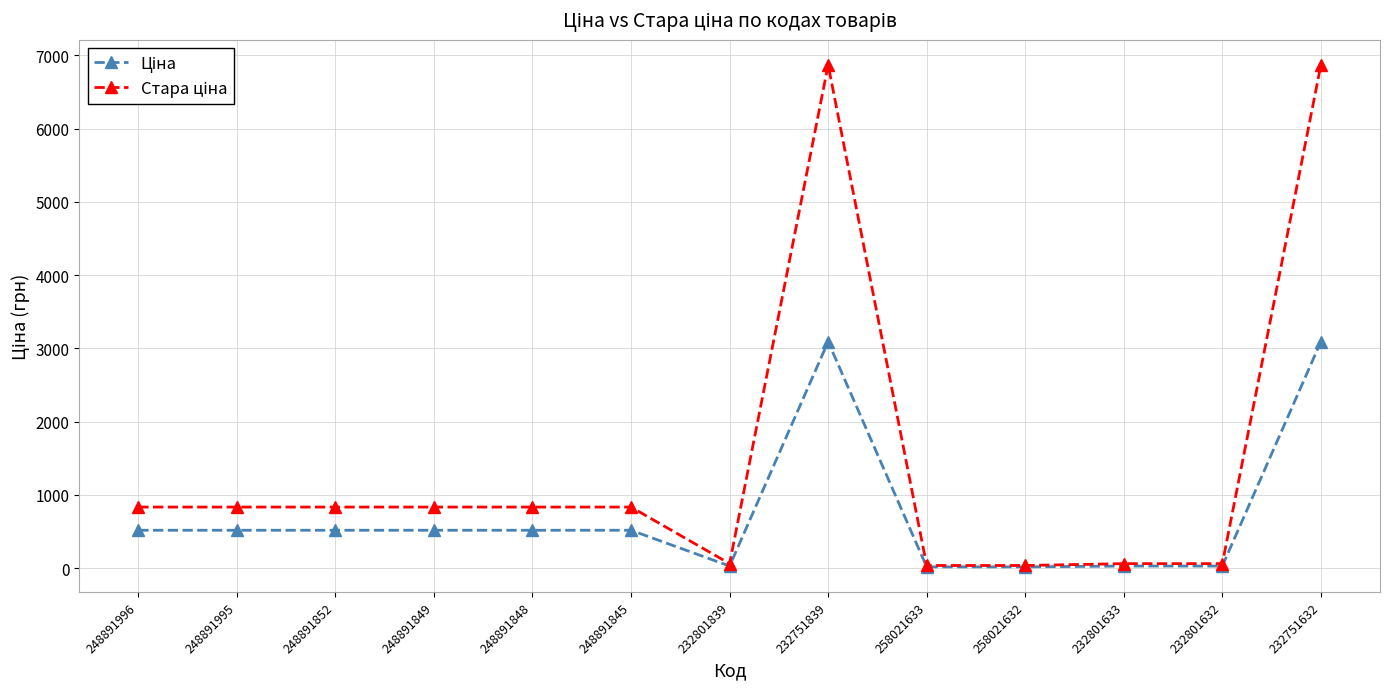

What is the total value across all series at 232751839?

9960.7